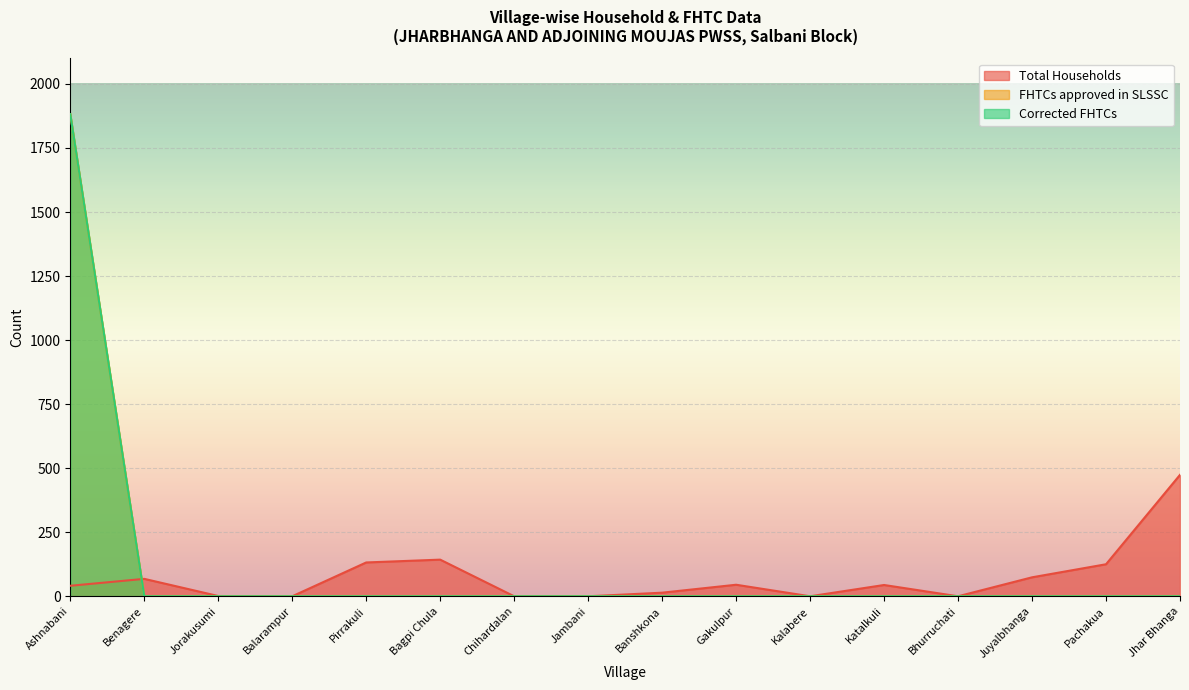

How many interior local peaks does the Total Households series have?

4